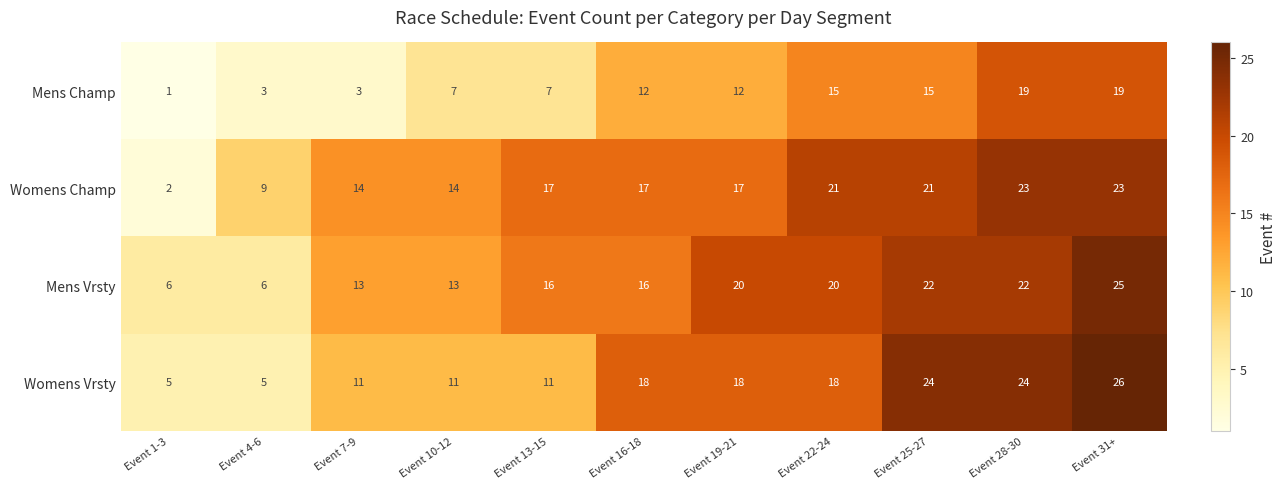

Rank the series by their maximum value, from lowest to highest.

Mens Champ, Womens Champ, Mens Vrsty, Womens Vrsty